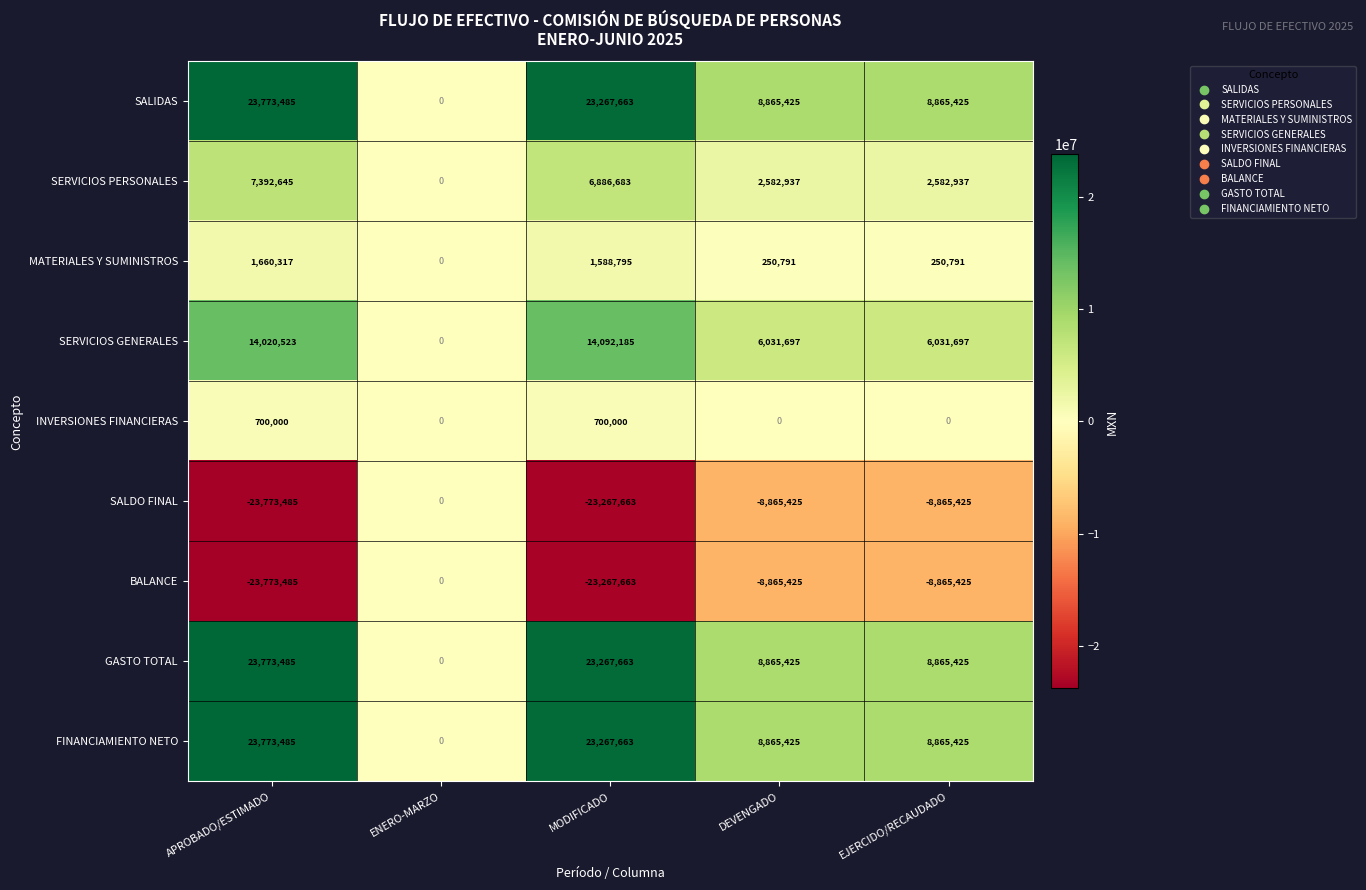

At which category is the sum across all series the highest?

APROBADO/ESTIMADO